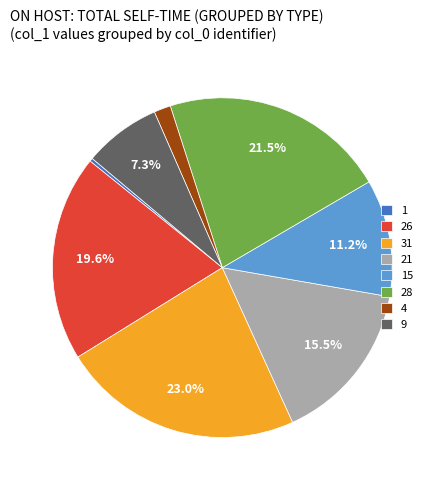

The 15 slice represents 11% of the pie. True or false?

True